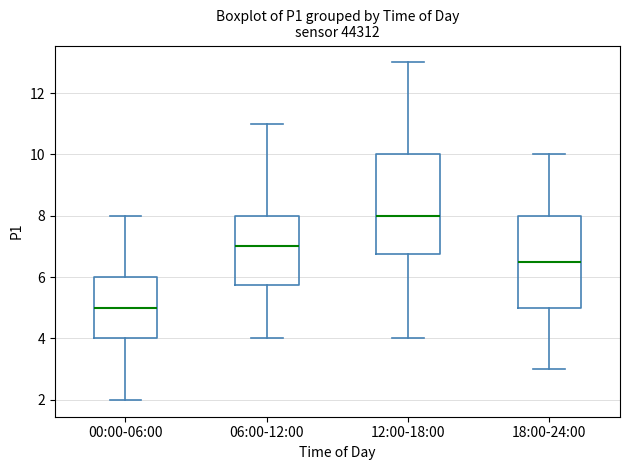

Reading left to right, read every box against the y-axis: the position of its median line, the range the box covers, and the ends of its whiskers. The values are not printed on the chart, so give them approximately, as read against the axis.

00:00-06:00: median 5.0, box 4.0 to 6.0, whiskers 2.0 to 8.0
06:00-12:00: median 7.0, box 5.8 to 8.0, whiskers 4.0 to 11.0
12:00-18:00: median 8.0, box 6.8 to 10.0, whiskers 4.0 to 13.0
18:00-24:00: median 6.6, box 5.0 to 8.0, whiskers 3.0 to 10.0